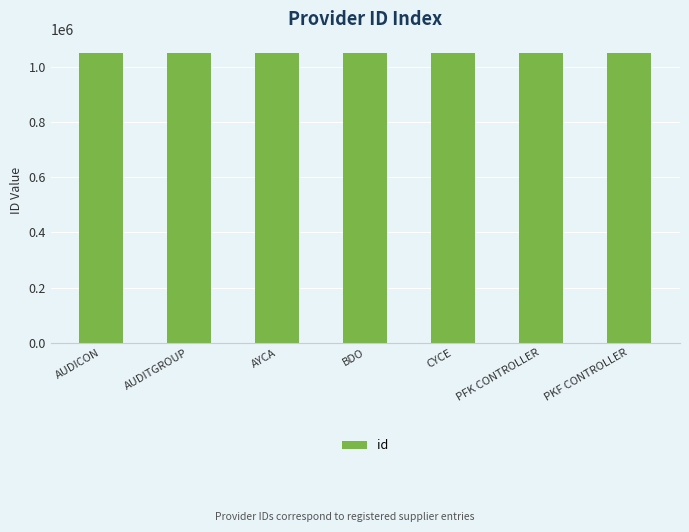

The chart shows a value of 546371 at AUDITGROUP. True or false?

False